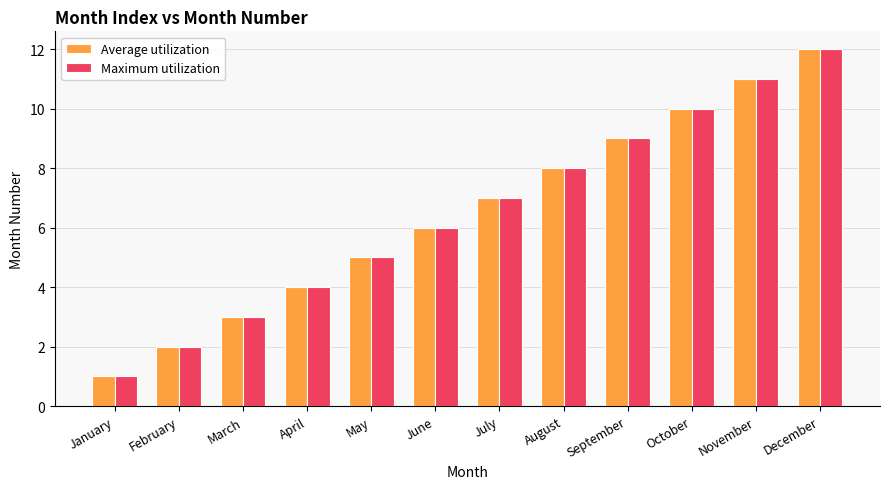

At which category is the sum across all series the highest?

December